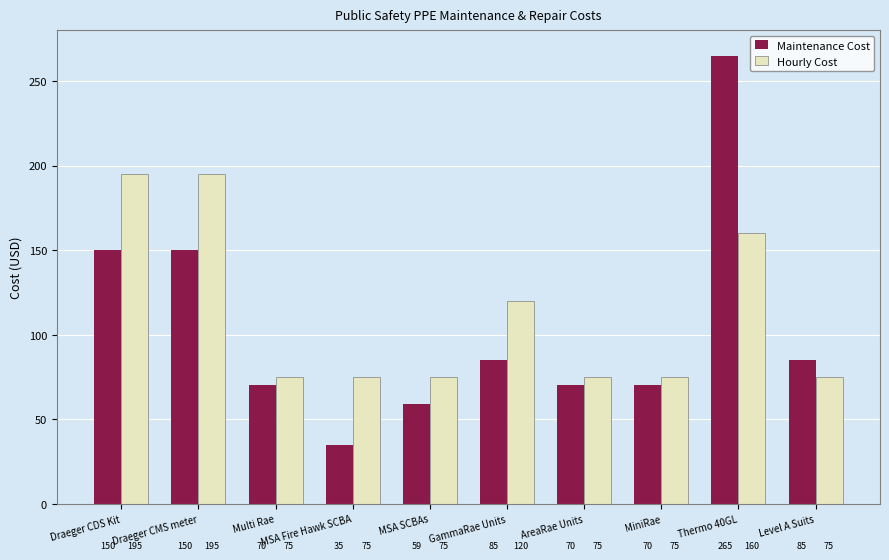

What is the minimum value for Maintenance Cost?

35